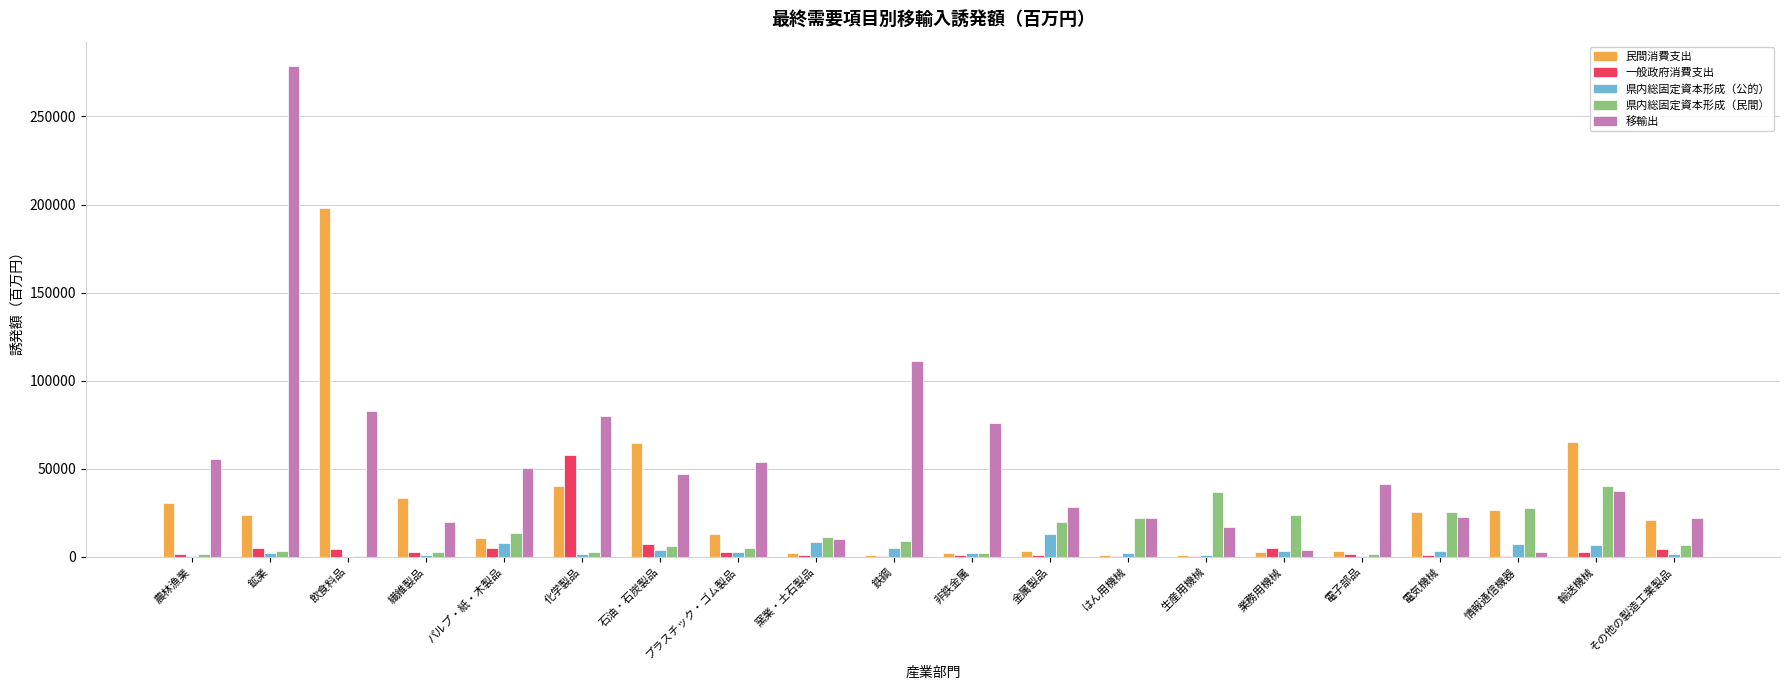

What is the sum of all 県内総固定資本形成（公的） values?

71973